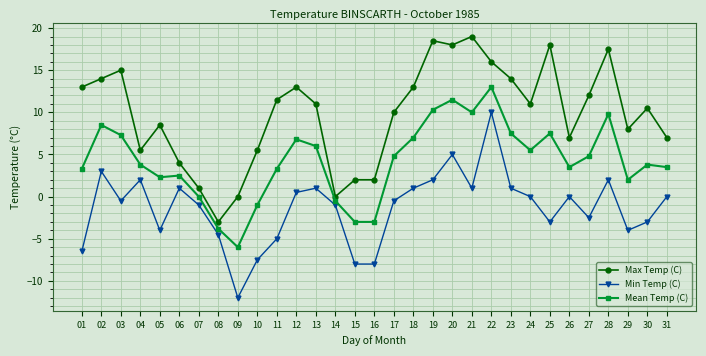

What is the greatest value displayed?

19.0